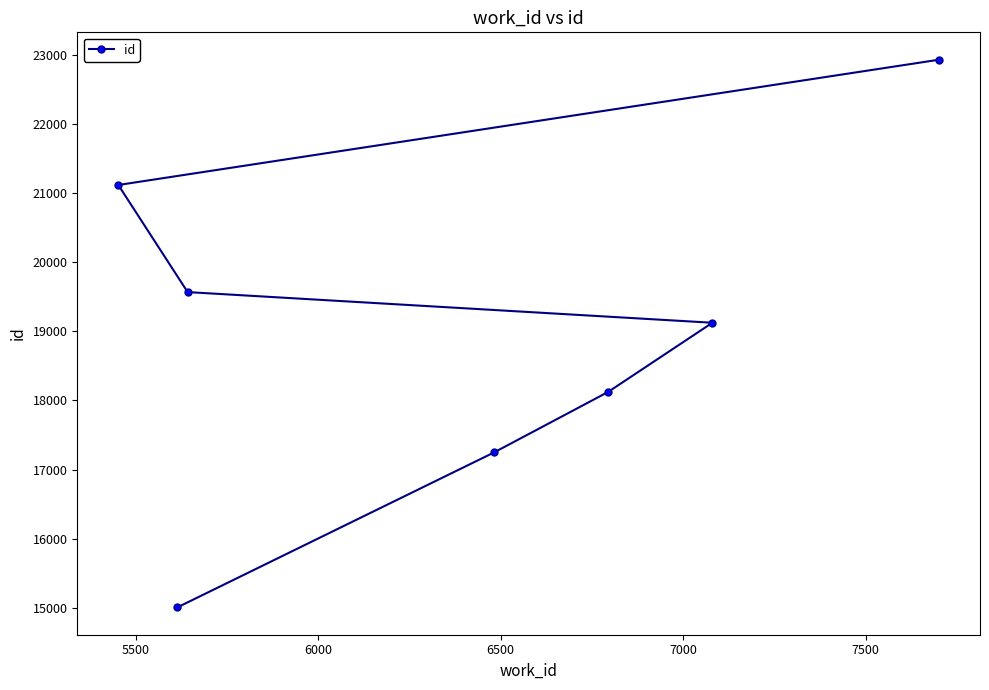

What is the value of the 2nd point from the left?

15004